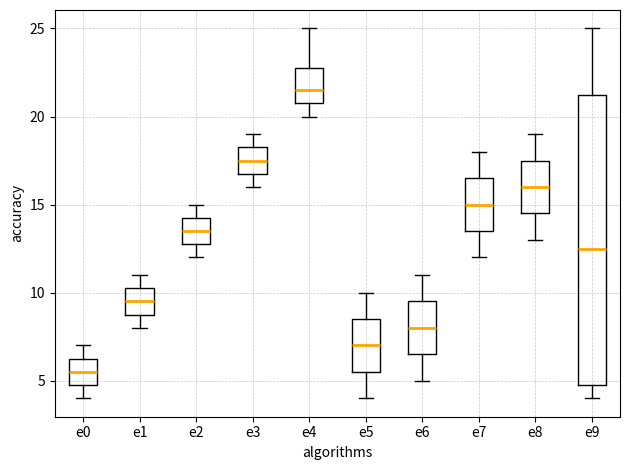

Reading left to right, read every box against the y-axis: the position of its median line, the range the box covers, and the ends of its whiskers. The values are not printed on the chart, so give them approximately, as read against the axis.

e0: median 5.5, box 5.0 to 6.5, whiskers 4.0 to 7.0
e1: median 9.5, box 9.0 to 10.5, whiskers 8.0 to 11.0
e2: median 13.5, box 13.0 to 14.5, whiskers 12.0 to 15.0
e3: median 17.5, box 17.0 to 18.5, whiskers 16.0 to 19.0
e4: median 21.5, box 21.0 to 23.0, whiskers 20.0 to 25.0
e5: median 7.0, box 5.5 to 8.5, whiskers 4.0 to 10.0
e6: median 8.0, box 6.5 to 9.5, whiskers 5.0 to 11.0
e7: median 15.0, box 13.5 to 16.5, whiskers 12.0 to 18.0
e8: median 16.0, box 14.5 to 17.5, whiskers 13.0 to 19.0
e9: median 12.5, box 5.0 to 21.5, whiskers 4.0 to 25.0